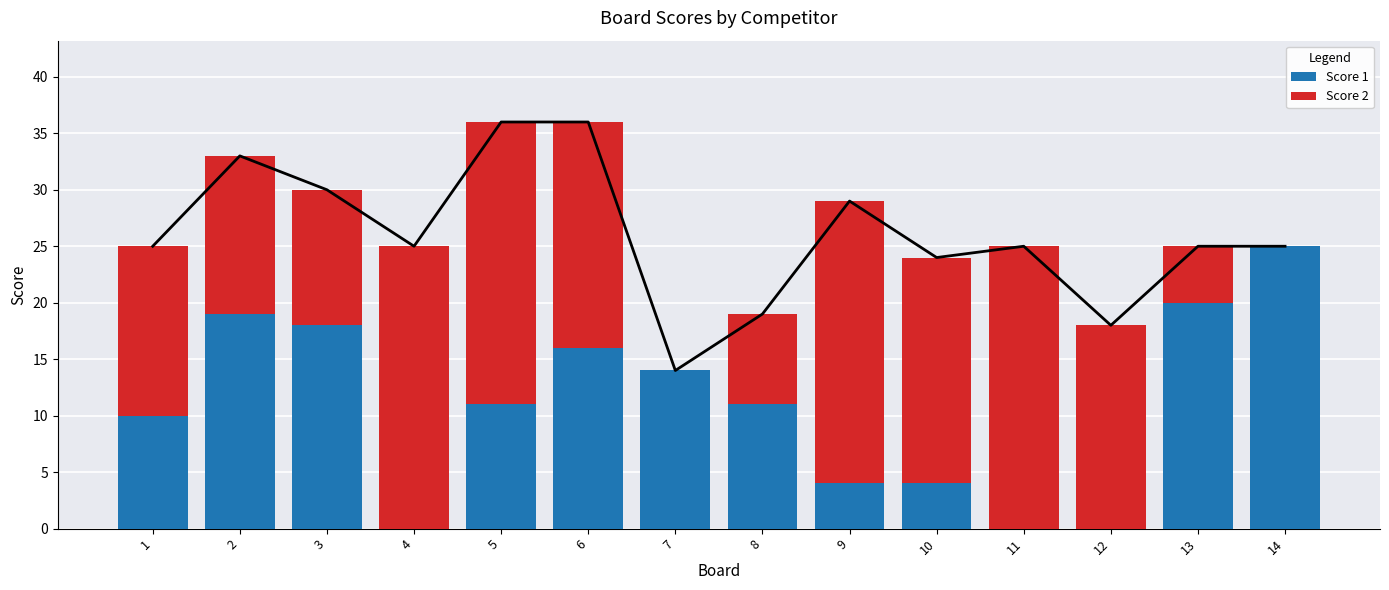

The Score 2 series shows 15 at 1. True or false?

True